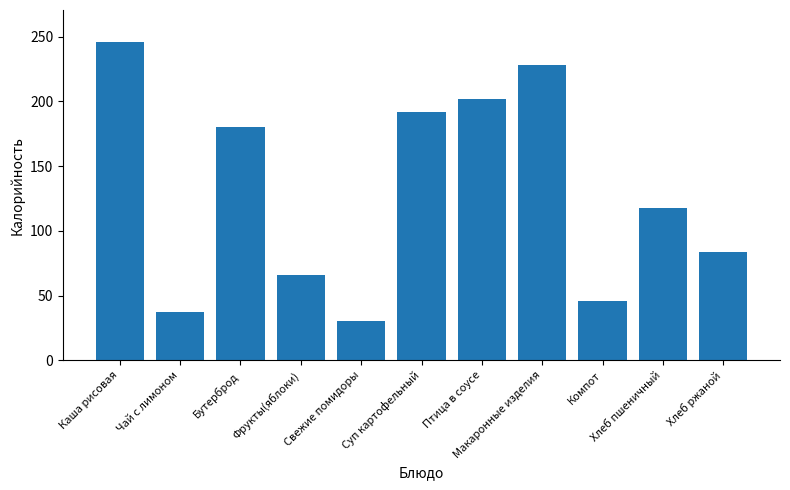

Approximately how many times larger is the value at Макаронные изделия compared to Компот?

5.0